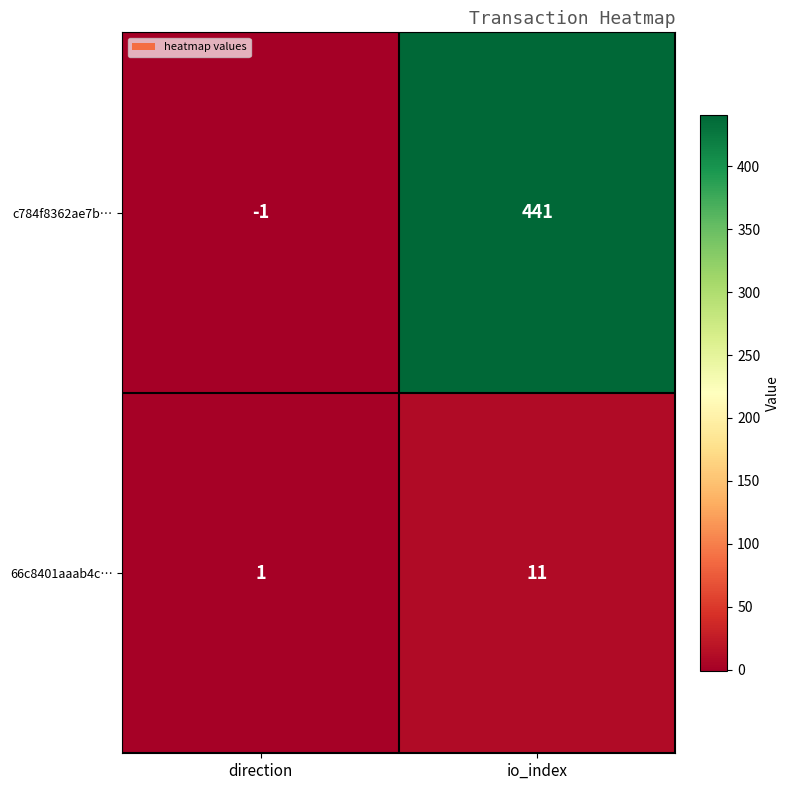

At direction, list the series in order from largest to smallest.

66c8401aaab4c…, c784f8362ae7b…